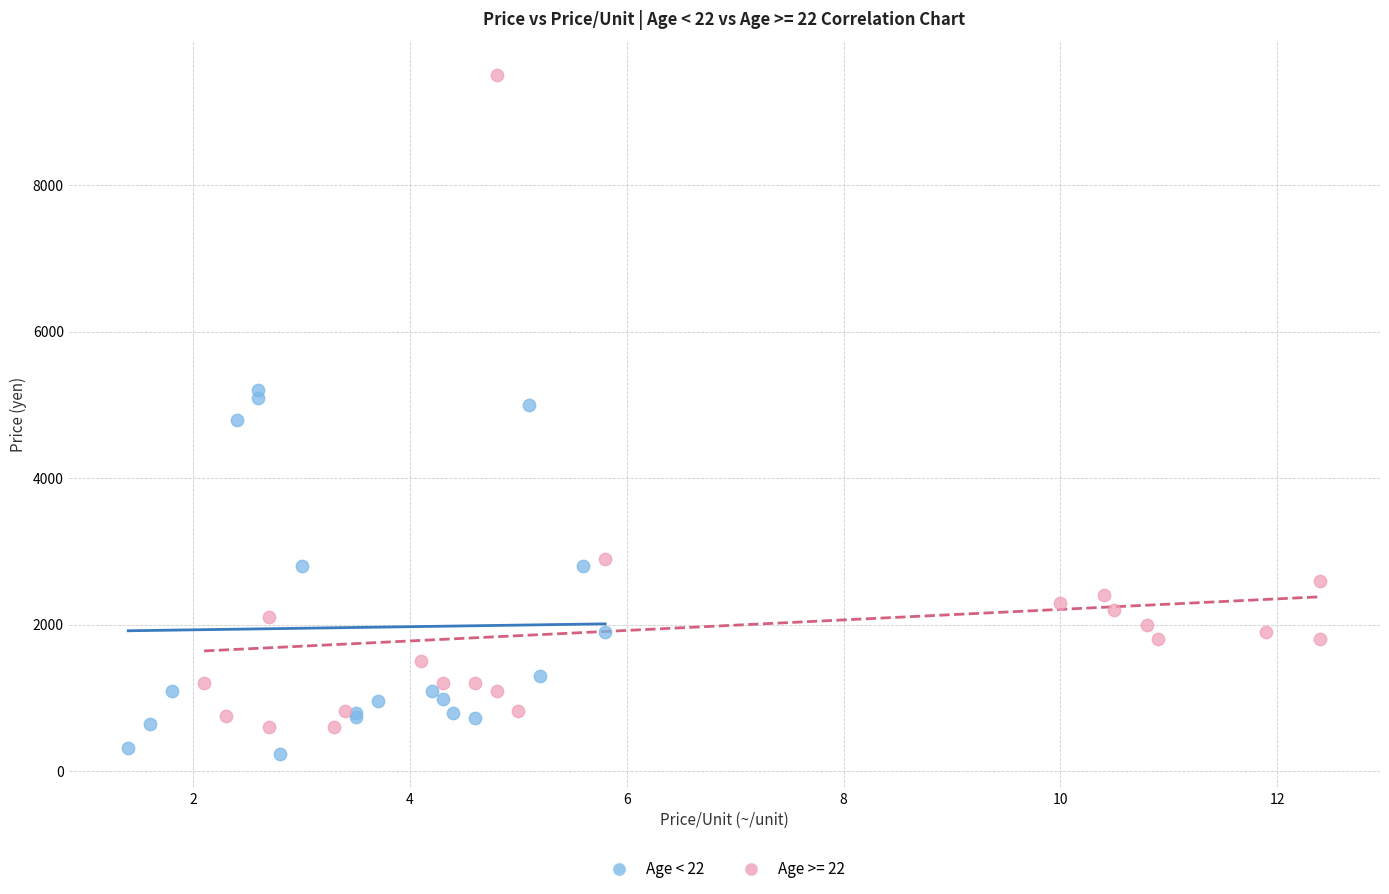

Which series reaches the maximum Y coordinate?

Age >= 22